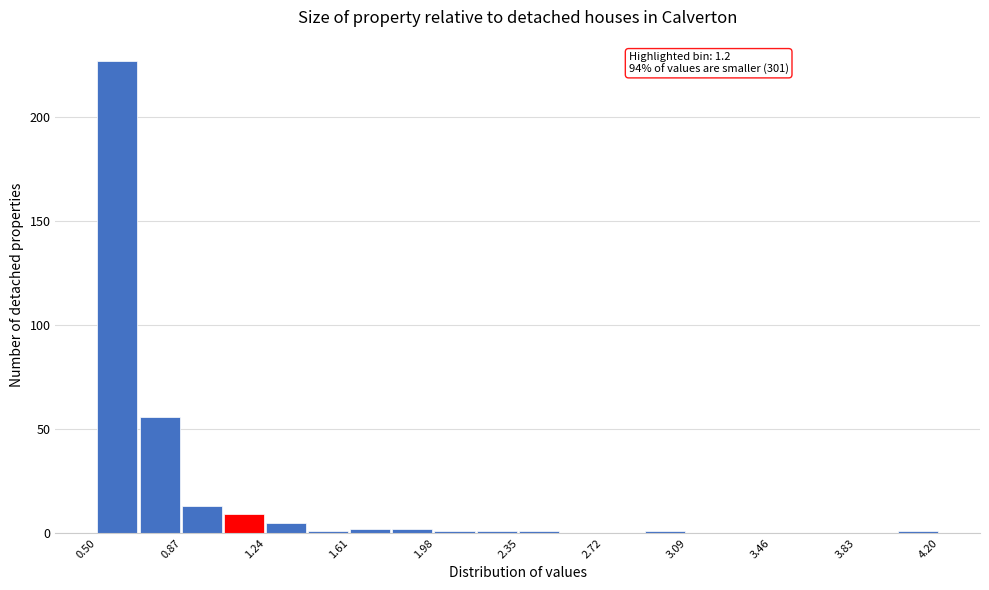

Around what value on the x-axis is the tallest bar? Give the approximate position of its centre, as read against the axis.

0.60